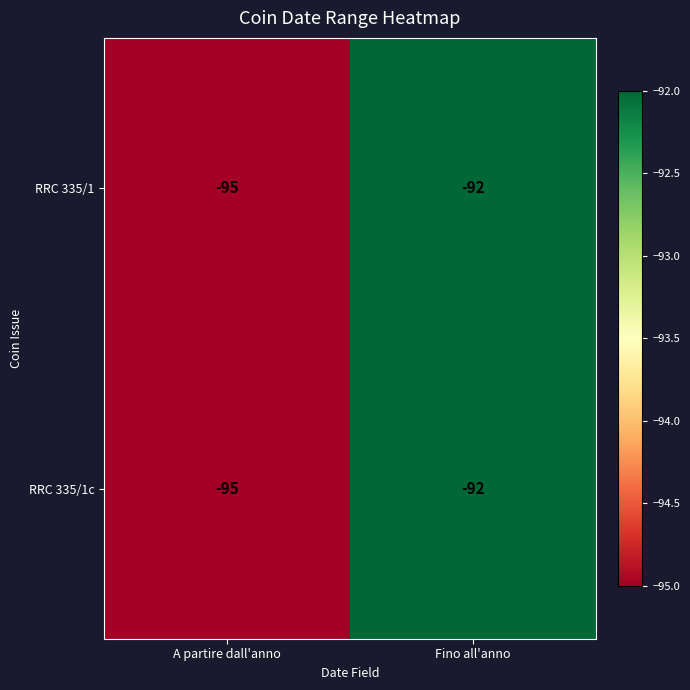

What is the total value across all series at Fino all'anno?

-184